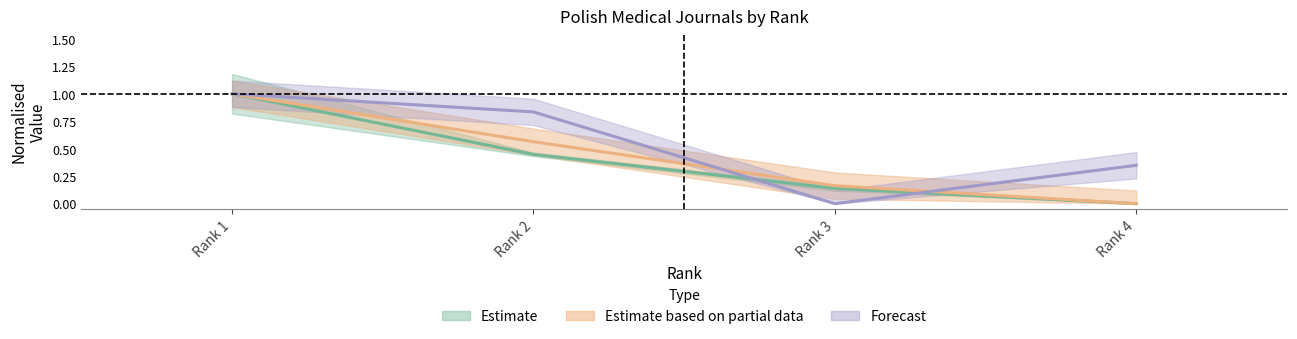

At which category is the sum across all series the highest?

Rank 1